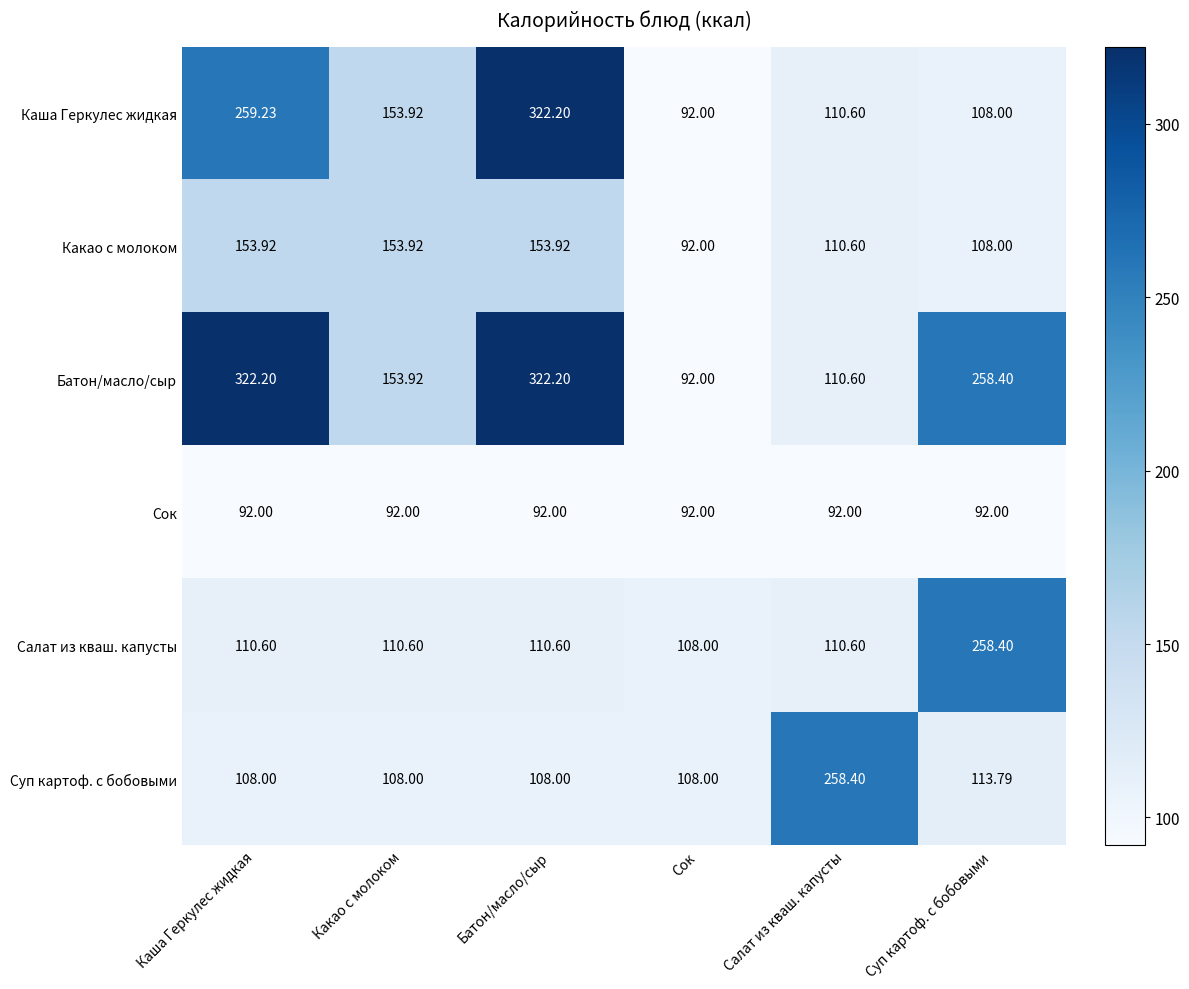

At which label is Суп картоф. с бобовыми closest to 183?

Суп картоф. с бобовыми